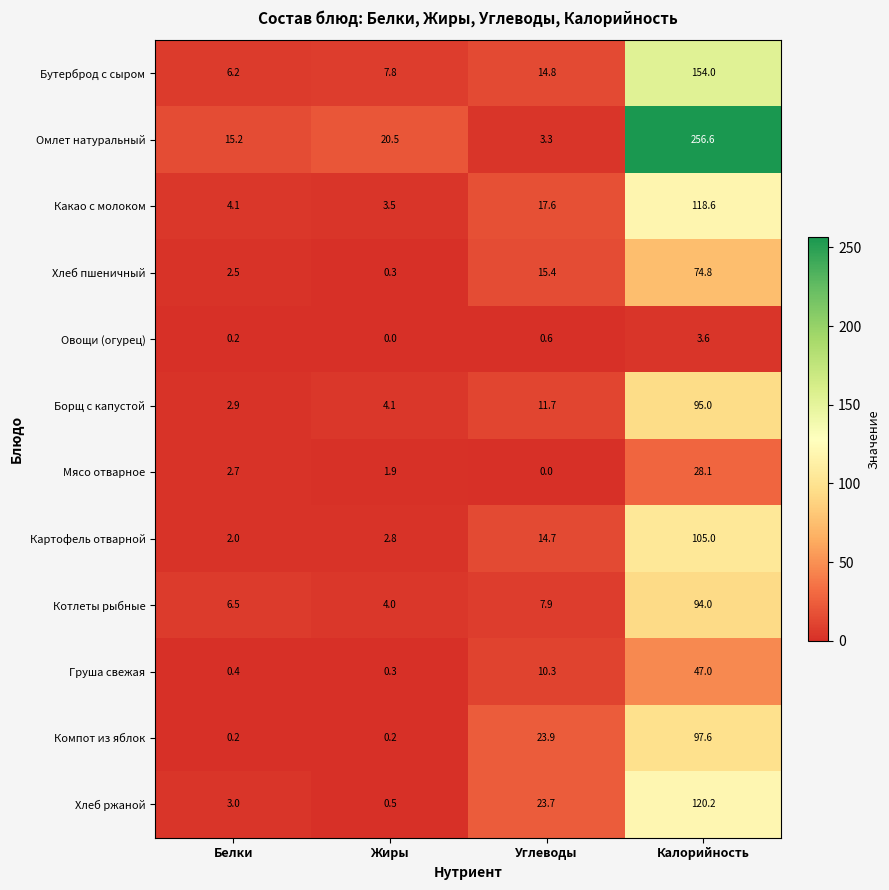

What is the sum of all Компот из яблок values?

121.9